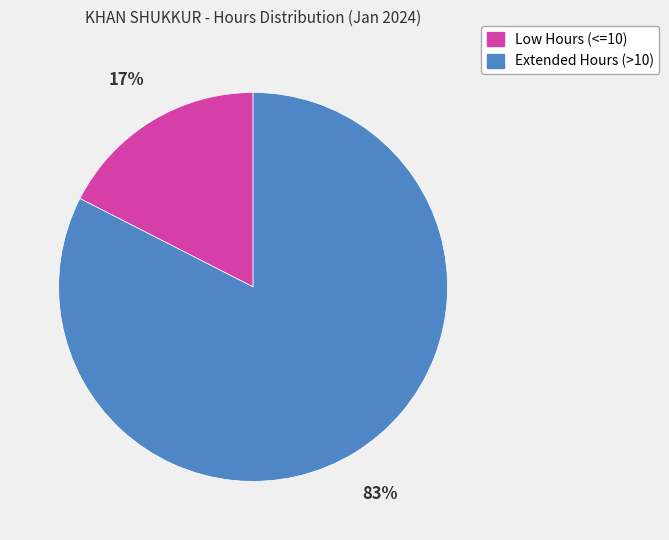

To the nearest percent, what is the average slice percentage?

50%